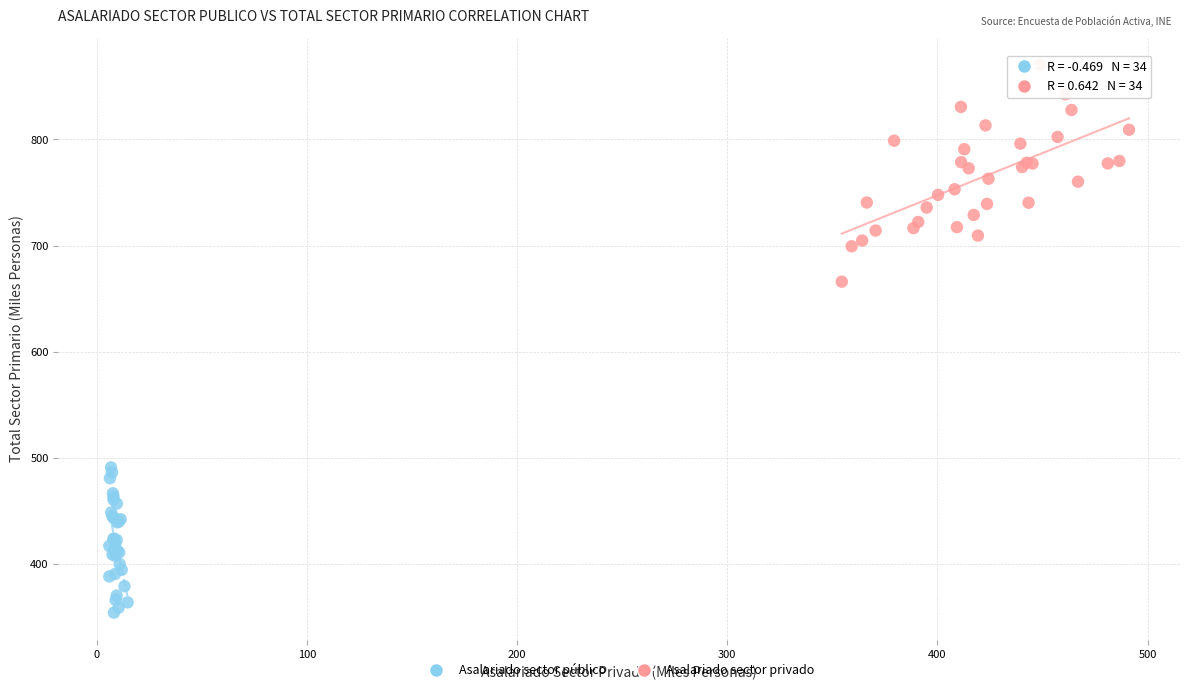

What are all the series names shown in the legend?

Asalariado sector público, Asalariado sector privado